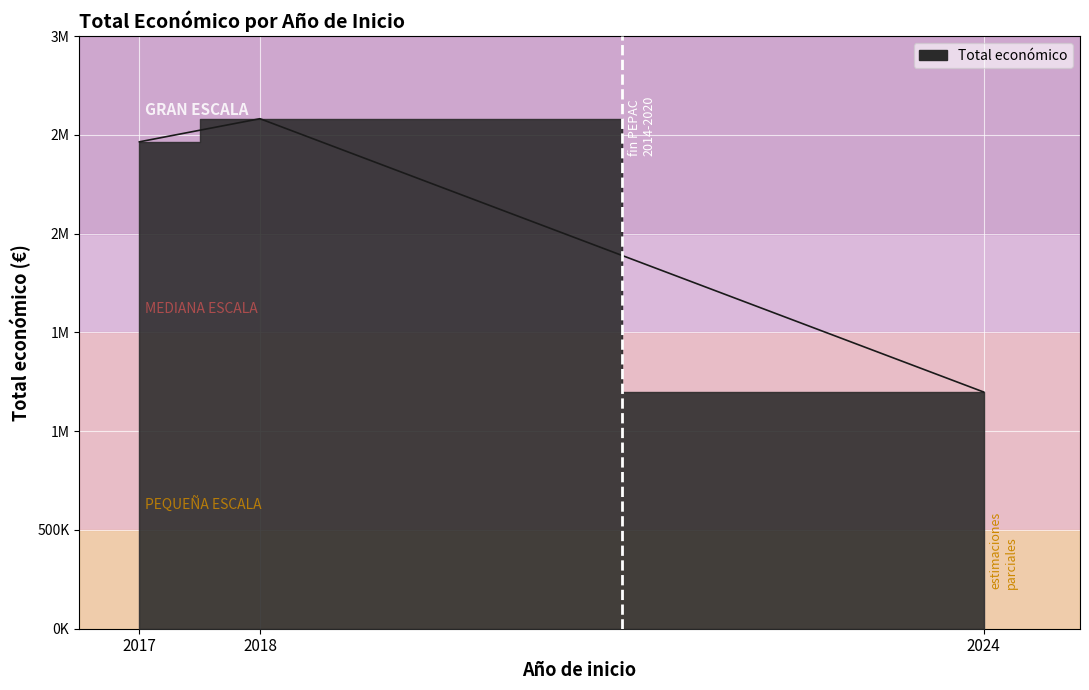

How many lines are shown in the chart?

1